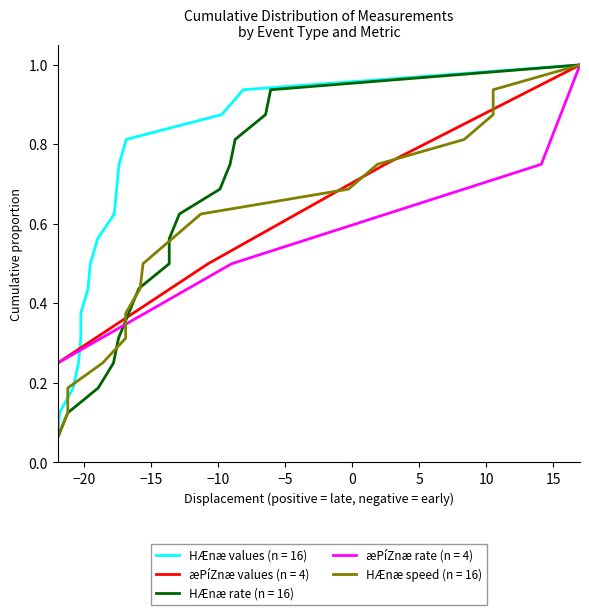

Which category has the lowest value across all series?

−20